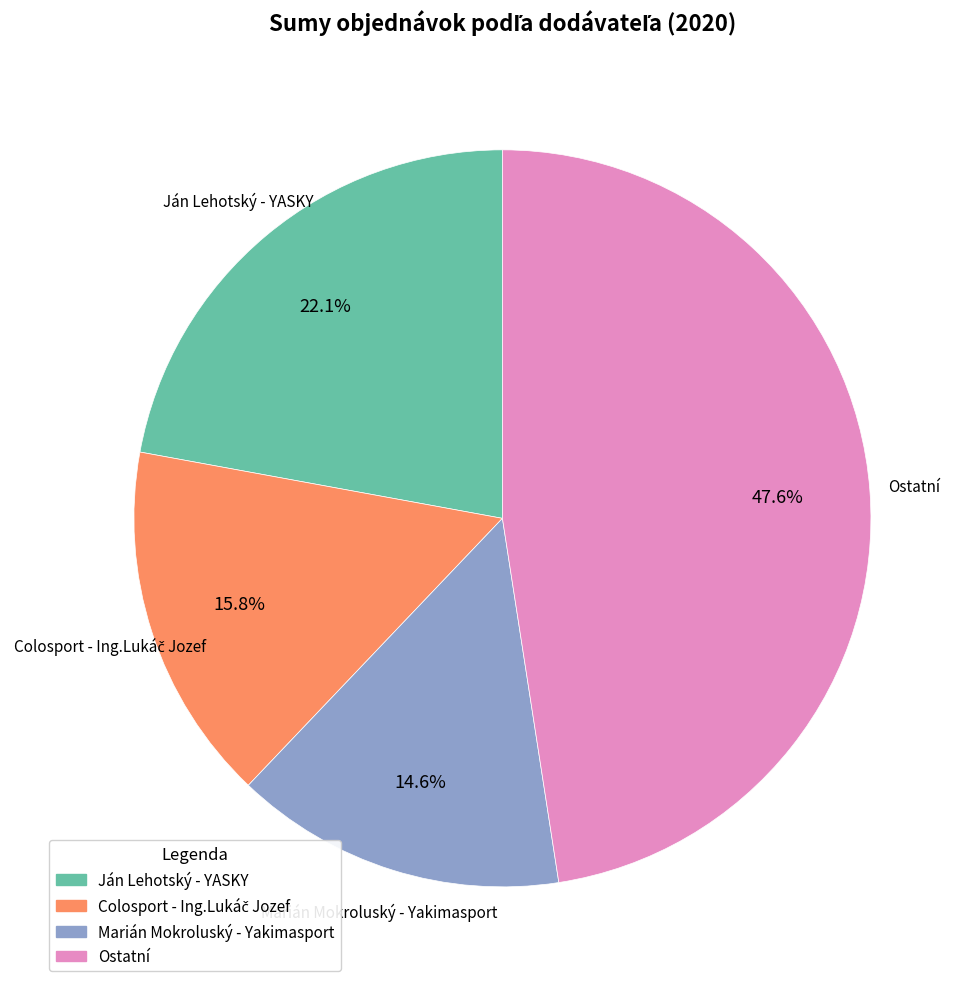

Is there any slice that represents more than half of the pie?

No